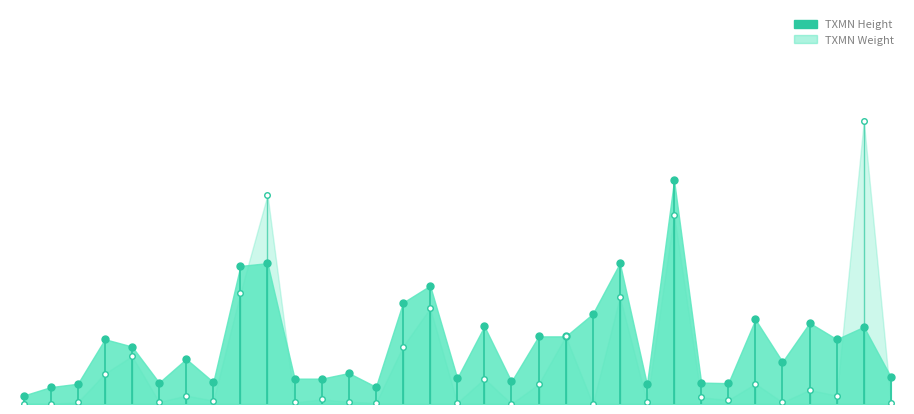

What is the average value of the TXMN Height series?

108.0